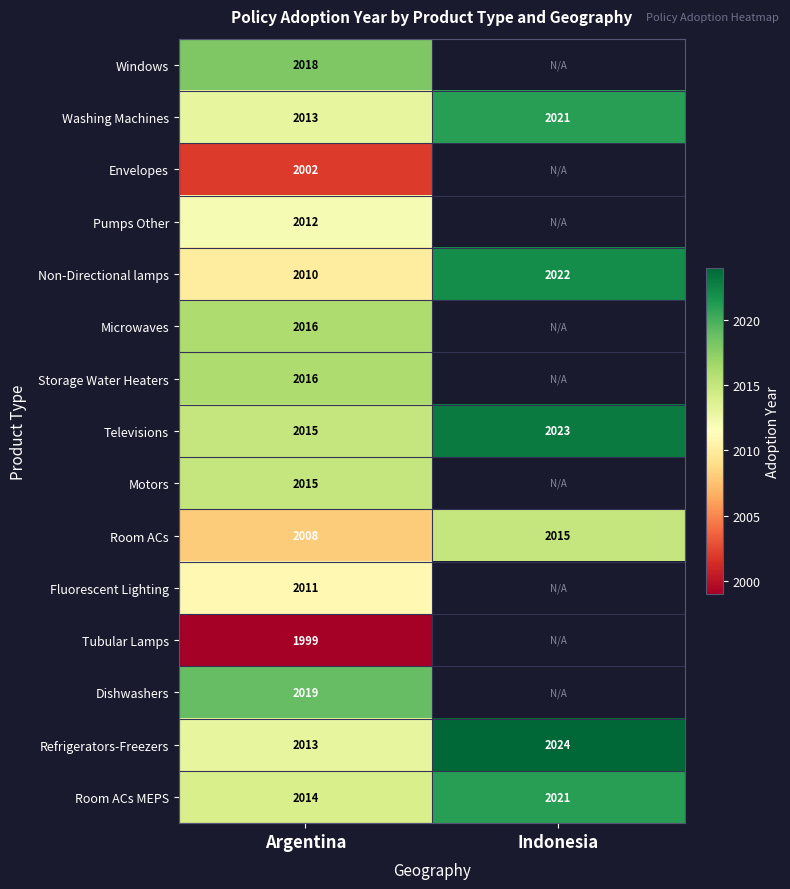

The value of Envelopes at Argentina is 2002. True or false?

True